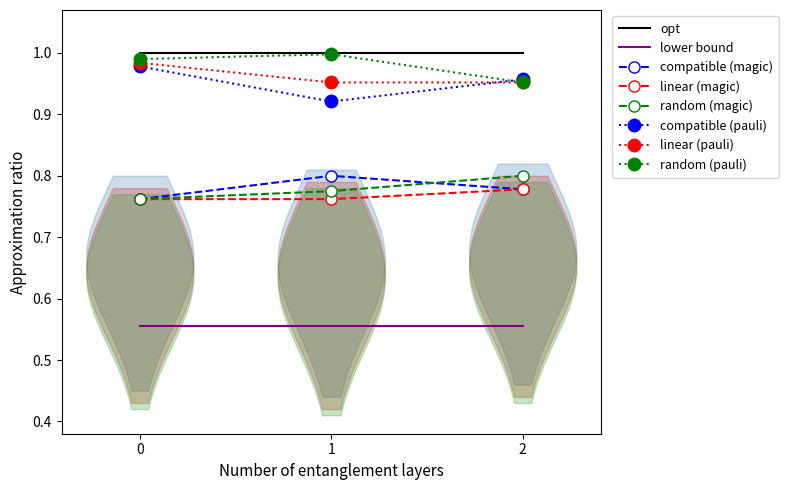

The linear (pauli) series shows 1.0 at 1. True or false?

True